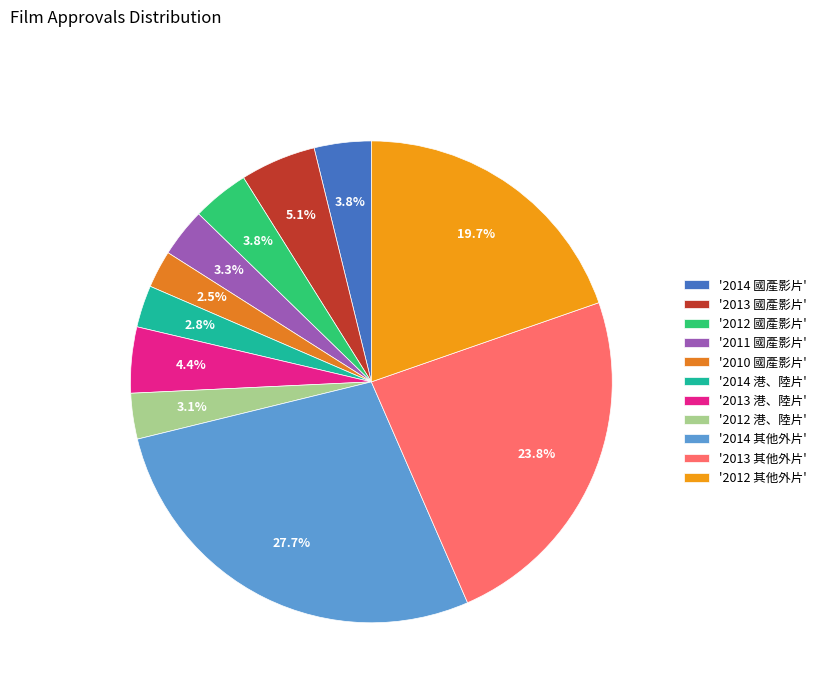

What is the largest slice in the pie chart?

'2014 其他外片'